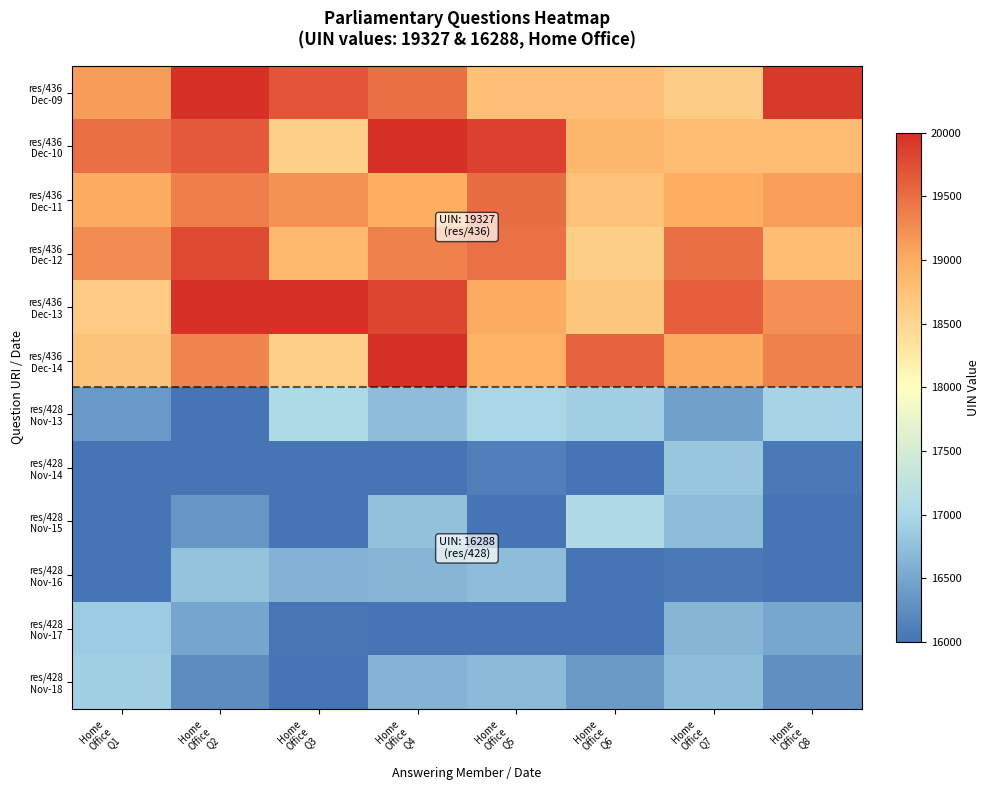

What is the maximum value shown in the chart?

20078.9